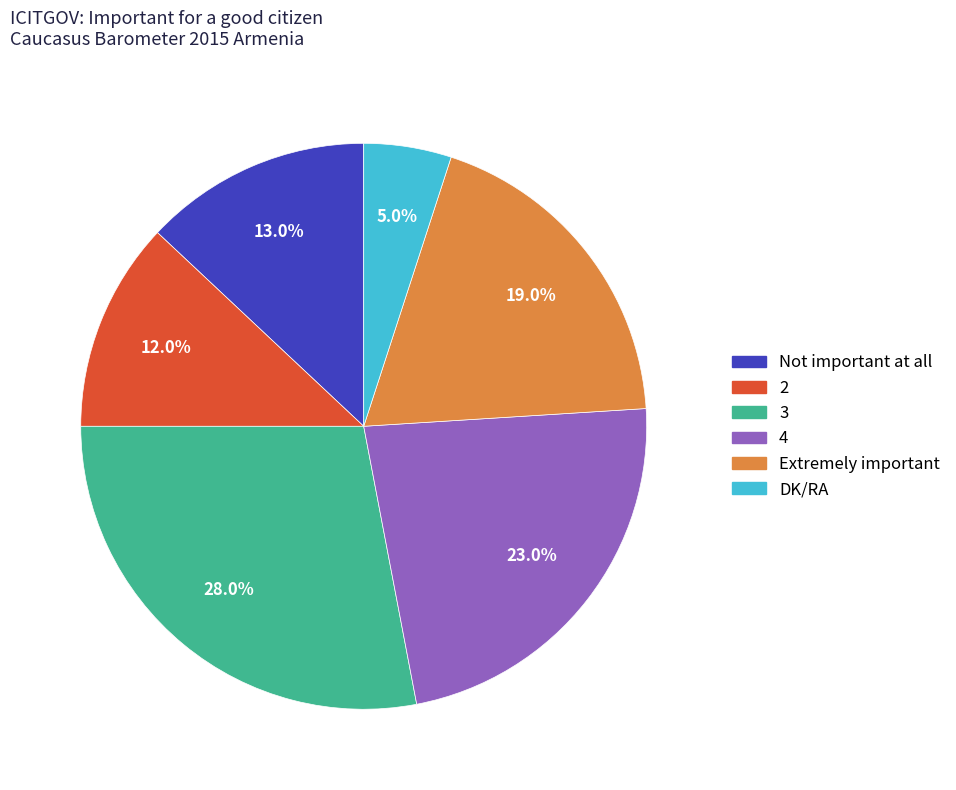

Does Extremely important account for over 50% of the chart?

No